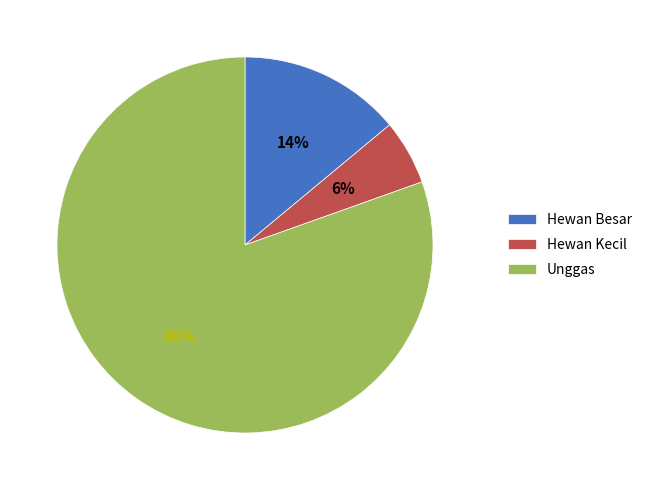

What is the majority slice?

Unggas